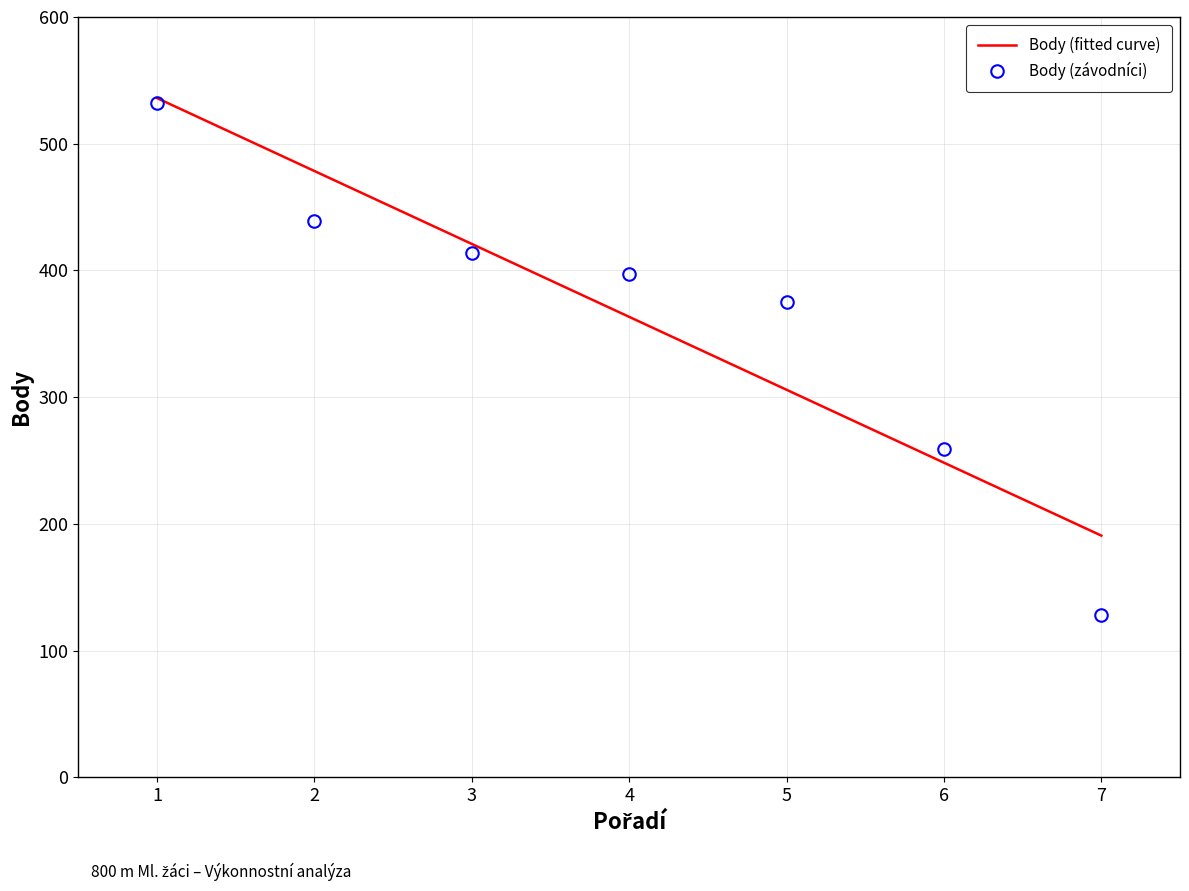

True or false: Body (závodníci) has more than 1 interior local peaks.

False